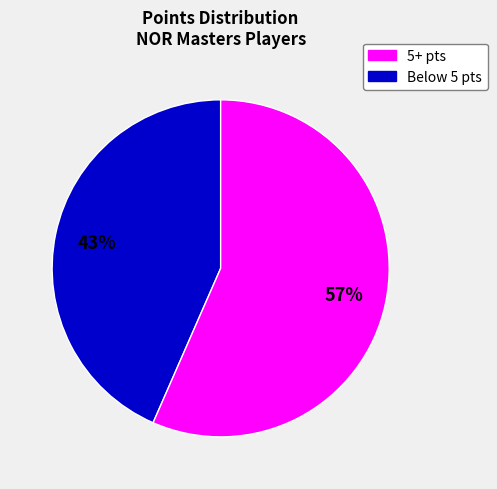

To the nearest percent, what is the average slice percentage?

50%